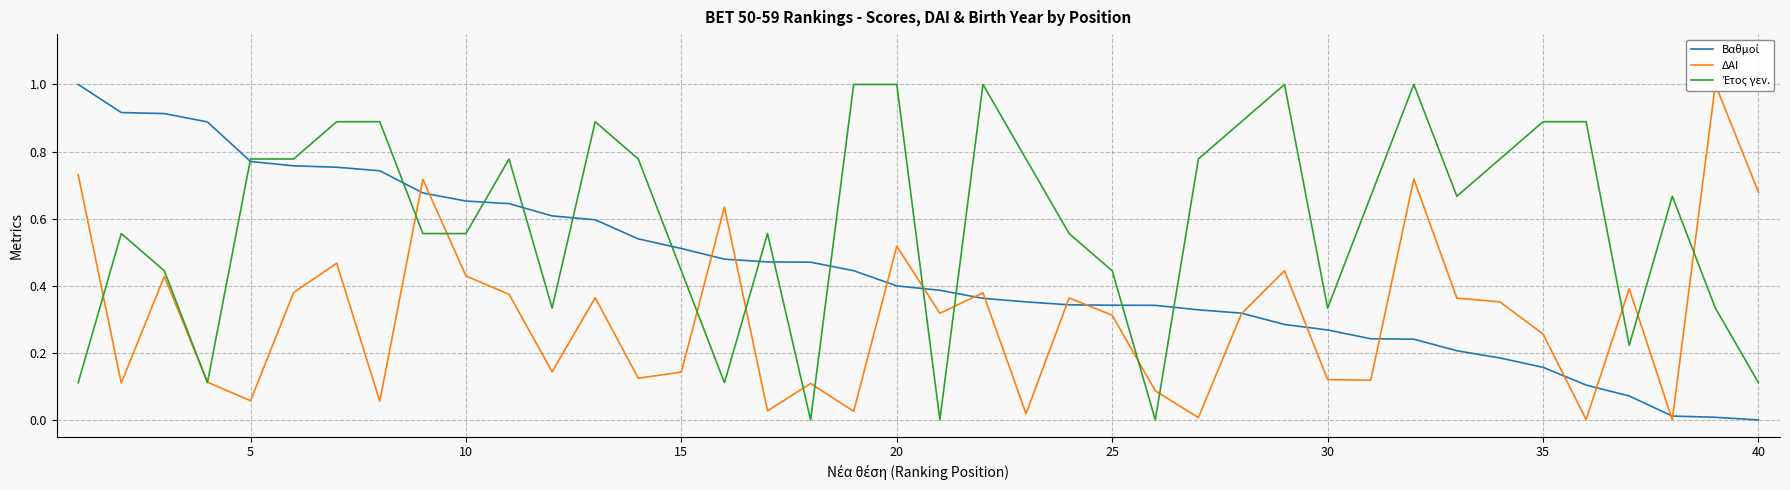

What is the value of the Βαθμοί point at the 15th from the left?

0.5